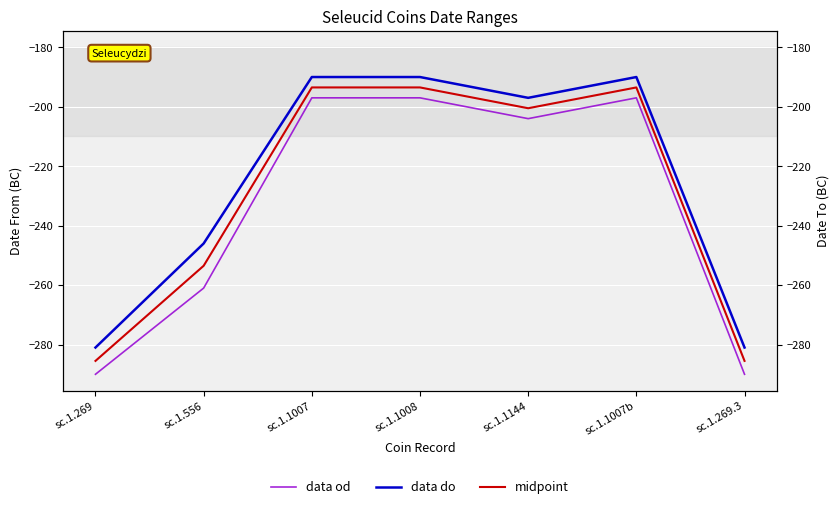

Reading right to left, what are all the values shown in this chart?

data od: -290.0	-197.0	-204.0	-197.0	-197.0	-261.0	-290.0
data do: -281.0	-190.0	-197.0	-190.0	-190.0	-246.0	-281.0
midpoint: -285.5	-193.5	-200.5	-193.5	-193.5	-253.5	-285.5